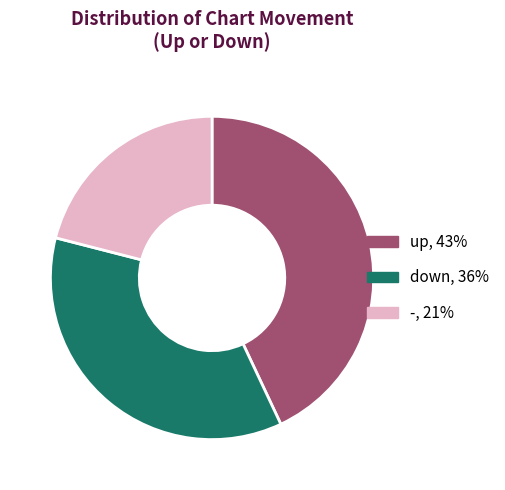

Is there any slice that represents more than half of the pie?

No